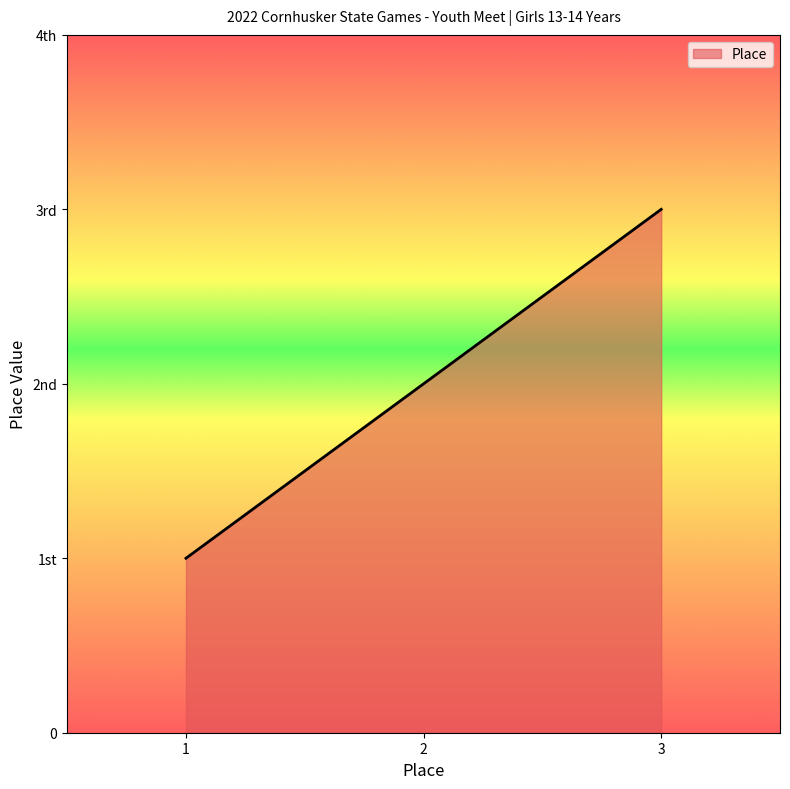

List the labels in order of value, largest first.

3, 2, 1